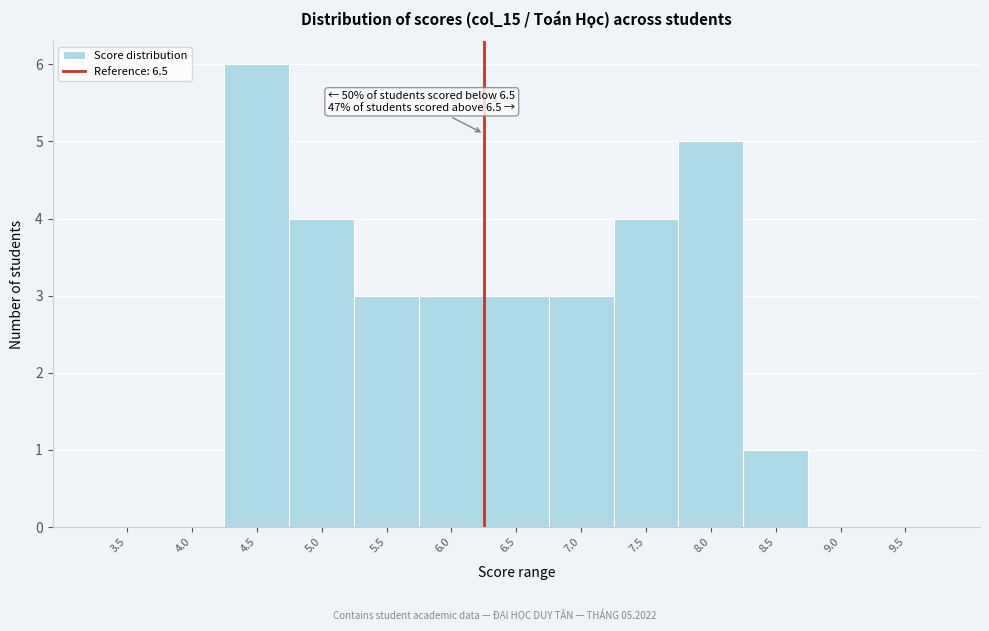

Reading left to right, what are all the values shown in this chart?

3.5=0	4.0=0	4.5=6	5.0=4	5.5=3	6.0=3	6.5=3	7.0=3	7.5=4	8.0=5	8.5=1	9.0=0	9.5=0